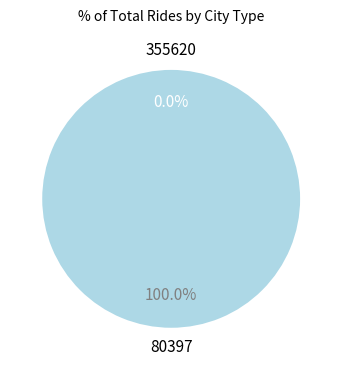

How many segments does this pie chart have?

2